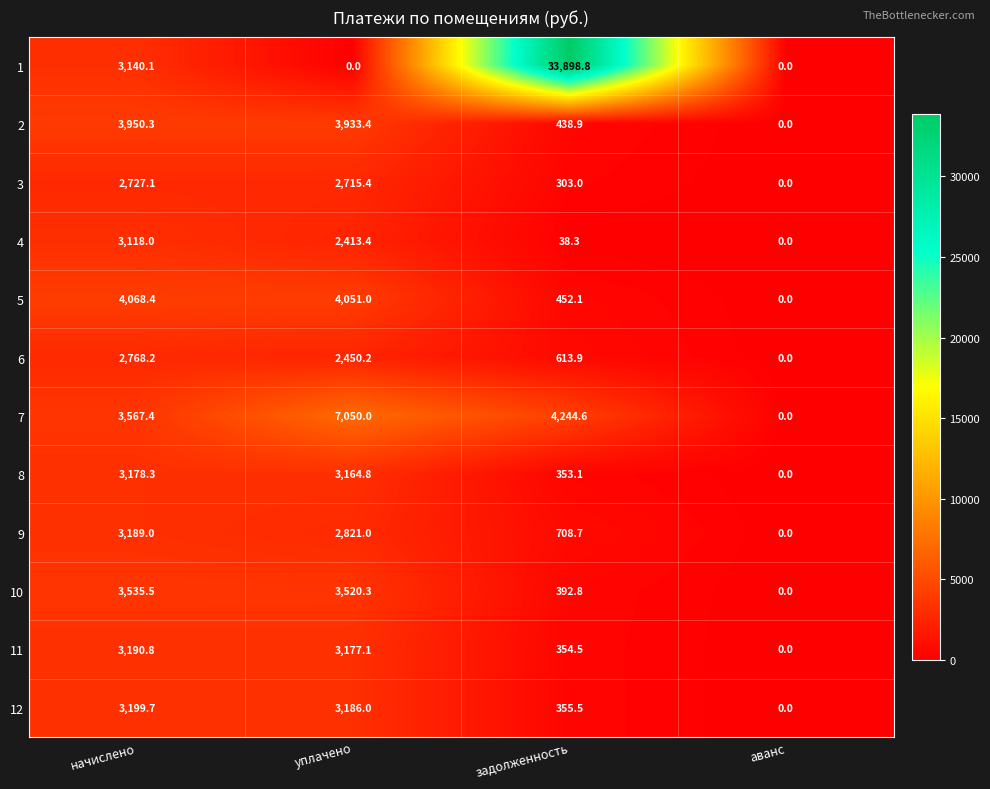

Where does the 5 series first go above 4051?

начислено